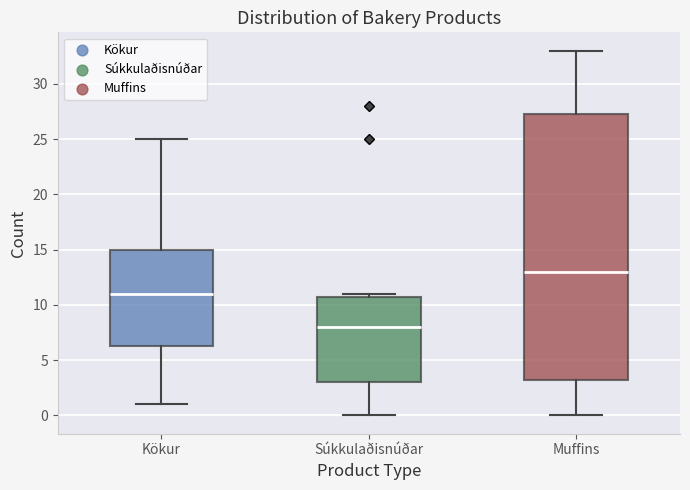

Which box is the tallest, from its lower edge to its upper edge?

Muffins